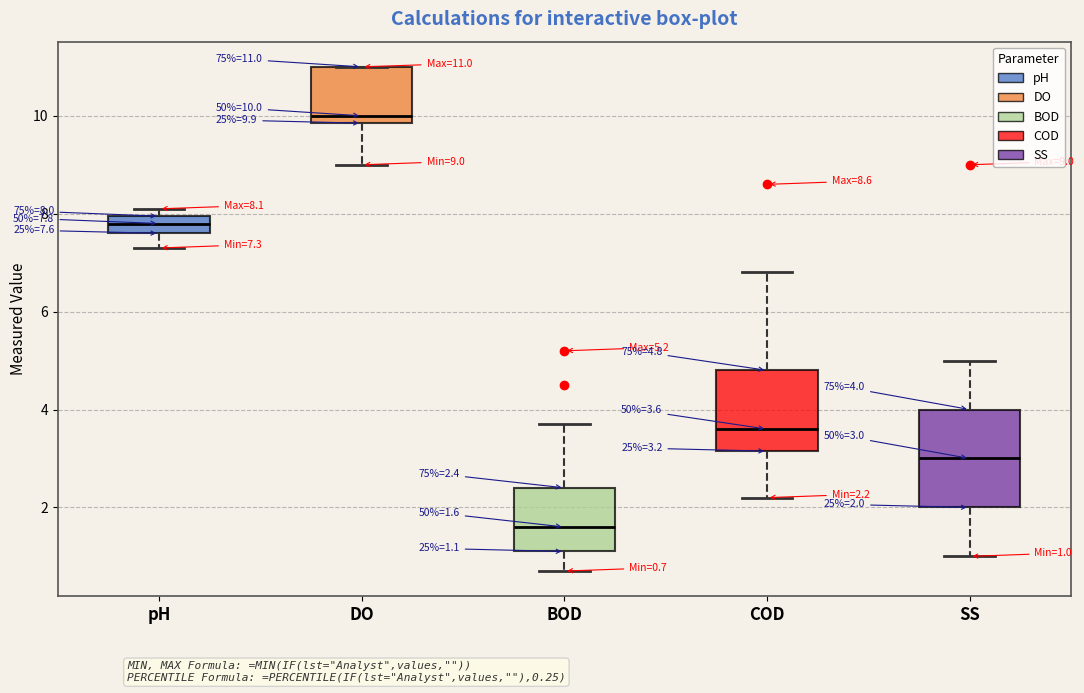

Comparing the boxes themselves (not the whiskers), which one is the tallest?

SS